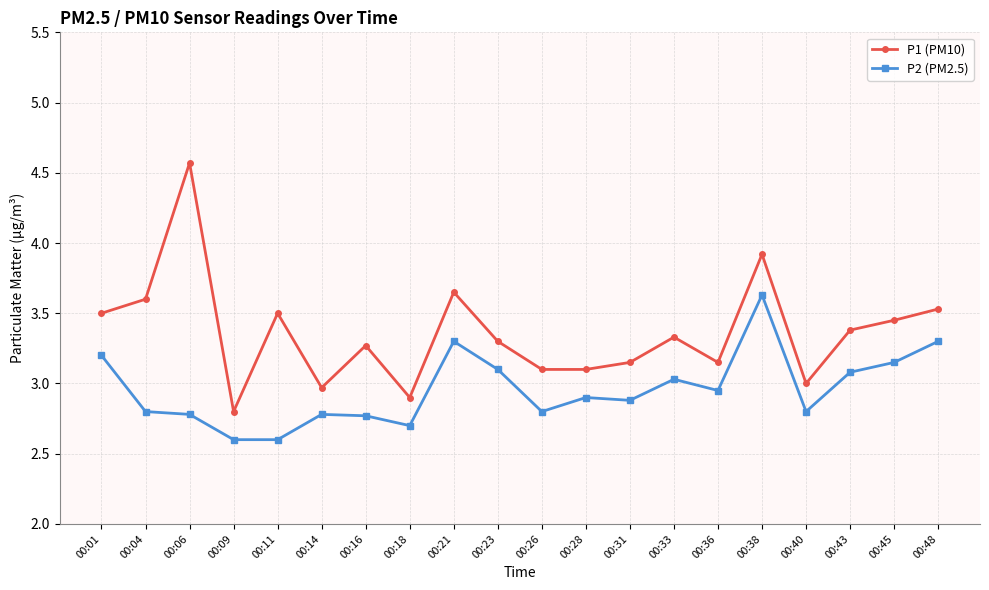

Rank the series at 00:45 from highest to lowest value.

P1 (PM10), P2 (PM2.5)